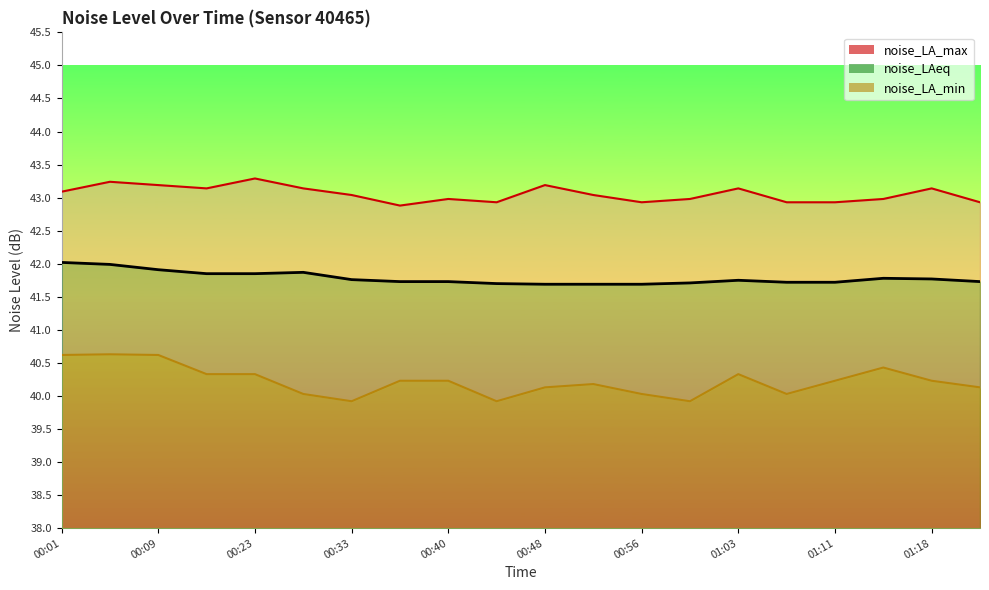

What is the sum of all noise_LA_max values?

861.1